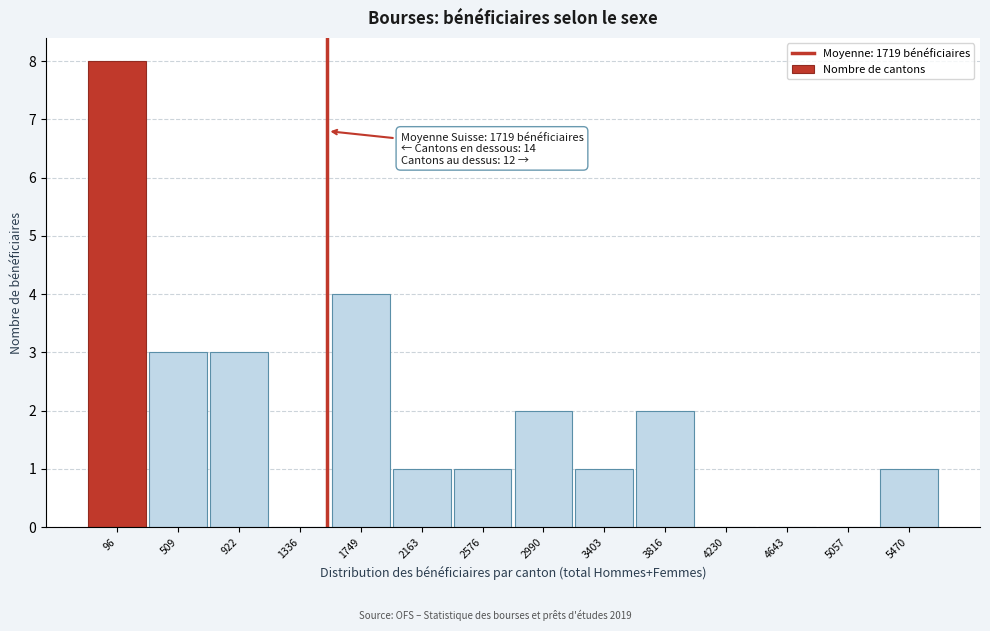

Reading right to left, what are all the values shown in this chart?

5470=1	5057=0	4643=0	4230=0	3816=2	3403=1	2990=2	2576=1	2163=1	1749=4	1336=0	922=3	509=3	96=8